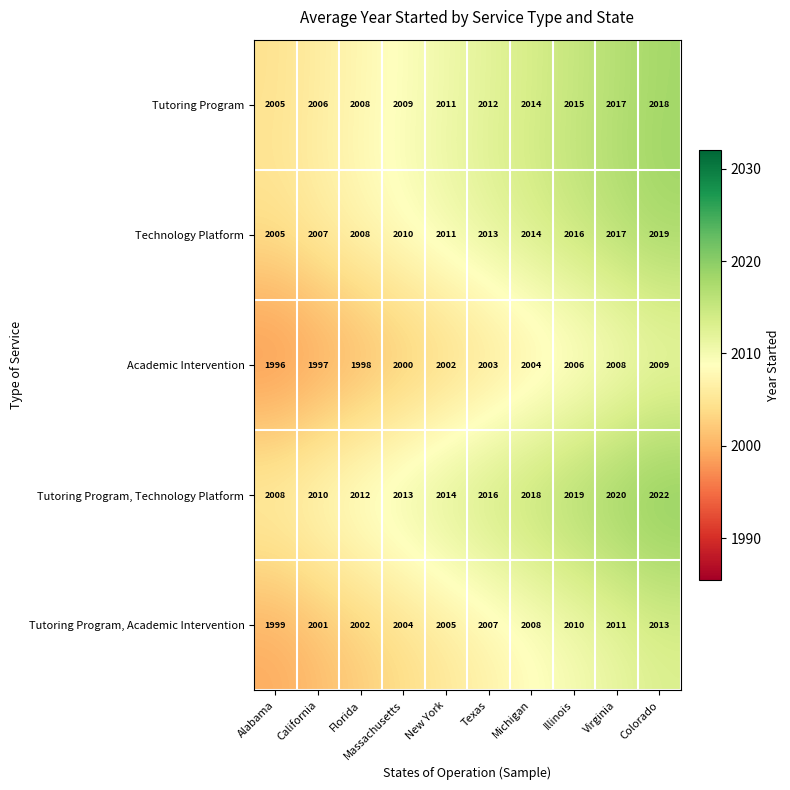

What is the sum of all Academic Intervention values?

20023